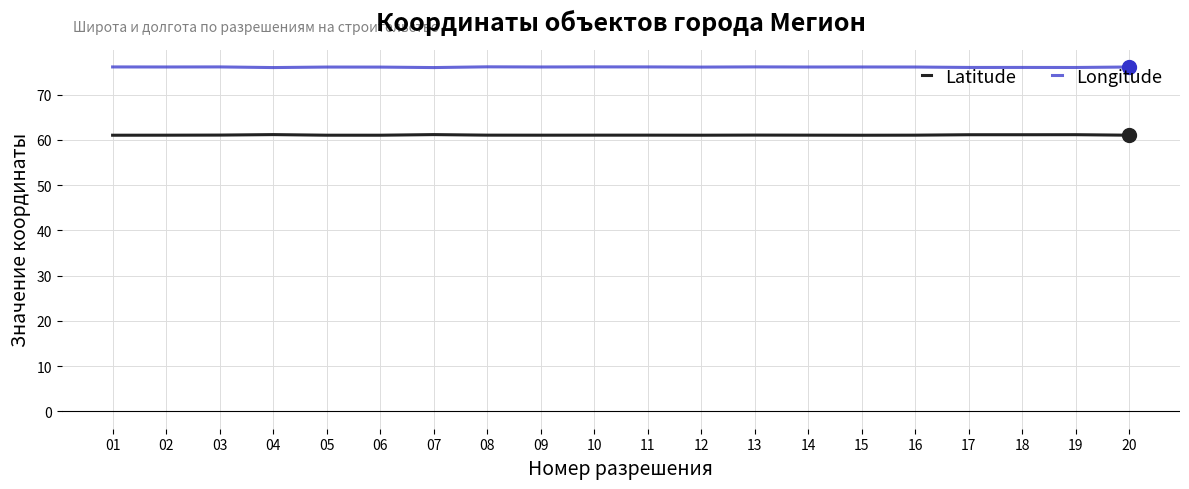

At 07, list the series in order from largest to smallest.

Longitude, Latitude